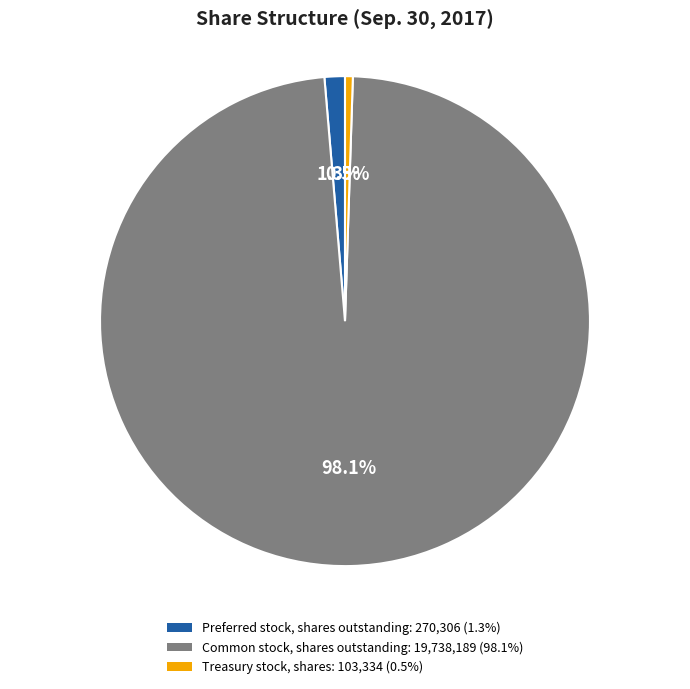

Between Treasury stock, shares: 103,334 (0.5%) and Common stock, shares outstanding: 19,738,189 (98.1%), which is larger?

Common stock, shares outstanding: 19,738,189 (98.1%)